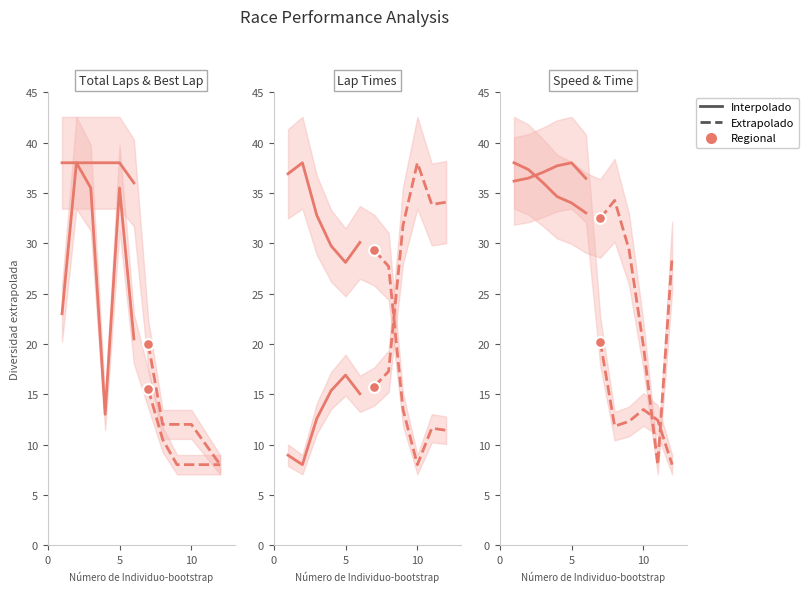

Which series reaches the maximum Y coordinate?

Interpolado